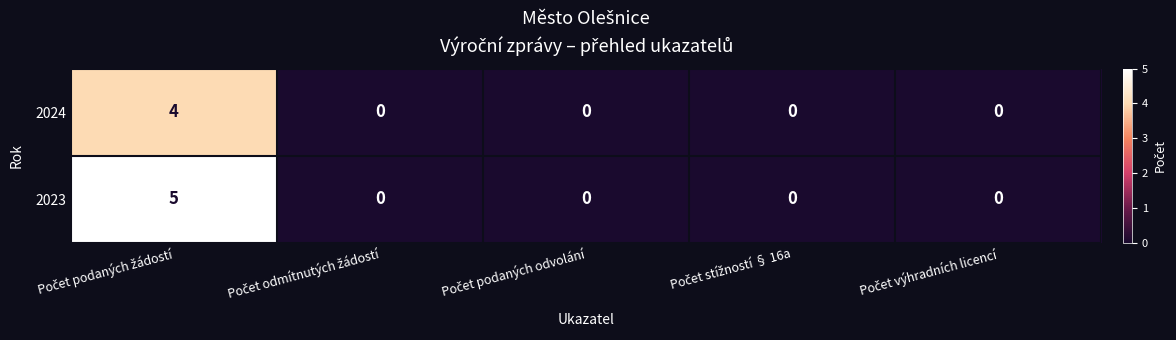

What is the maximum value shown in the chart?

5